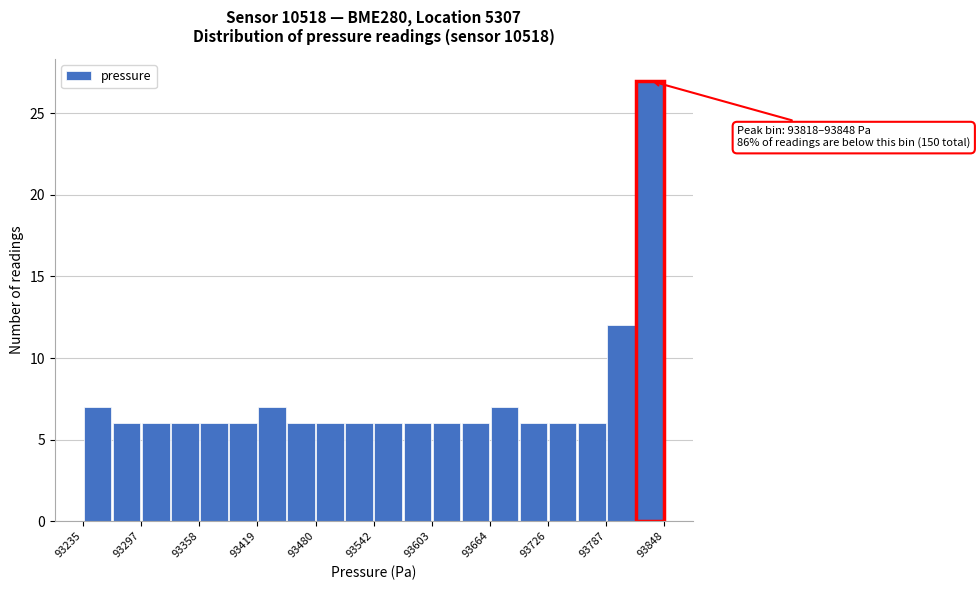

Read against the x-axis, roughly where is the centre of the tallest bar?

93830